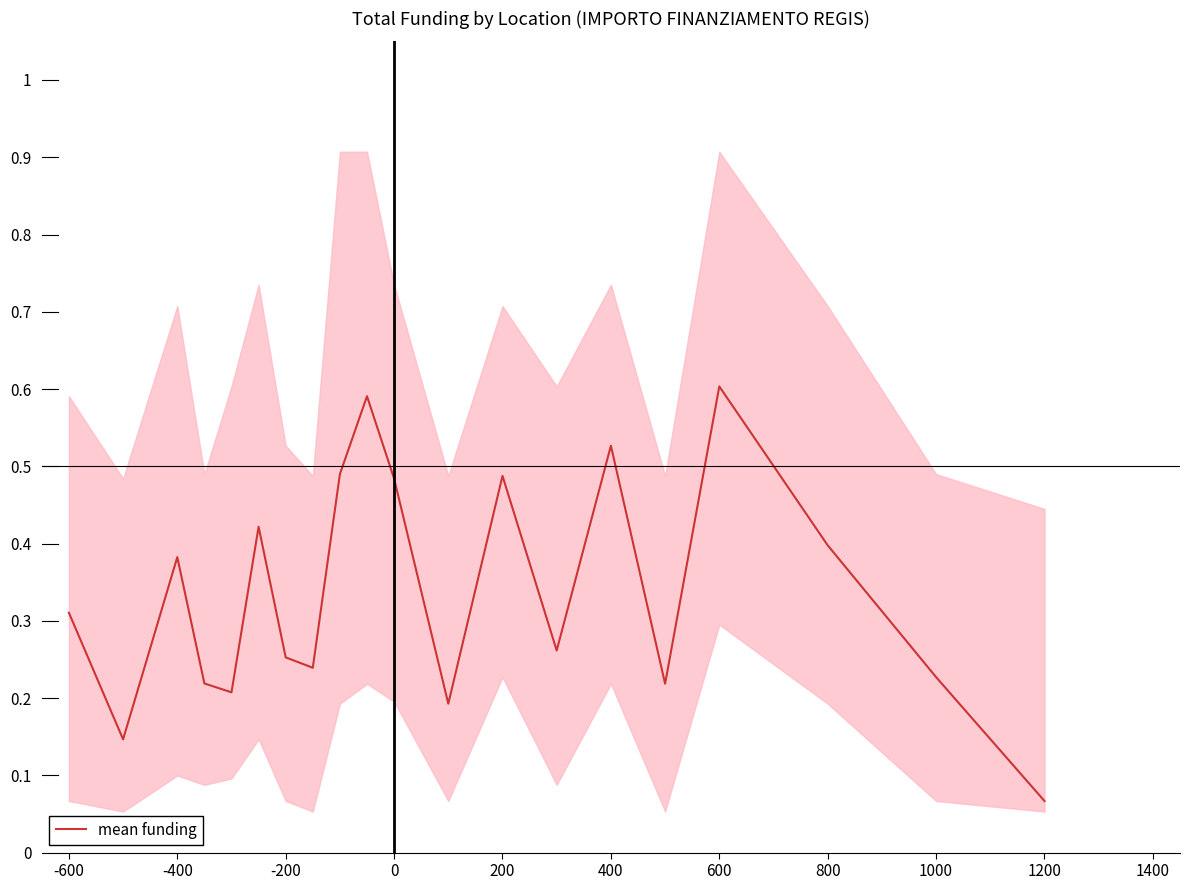

What is the highest value of the mean funding series?

0.6